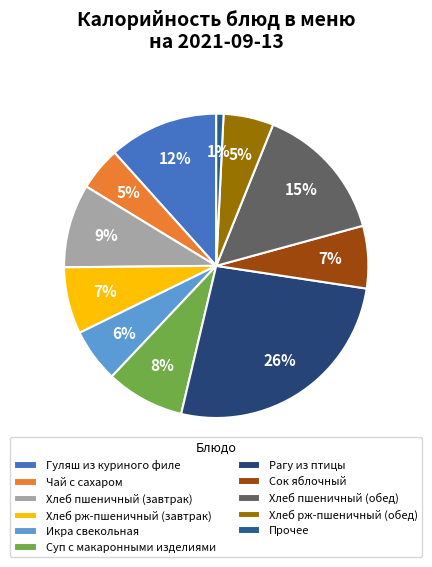

What percentage is the Хлеб пшеничный (обед) slice, to the nearest percent?

15%